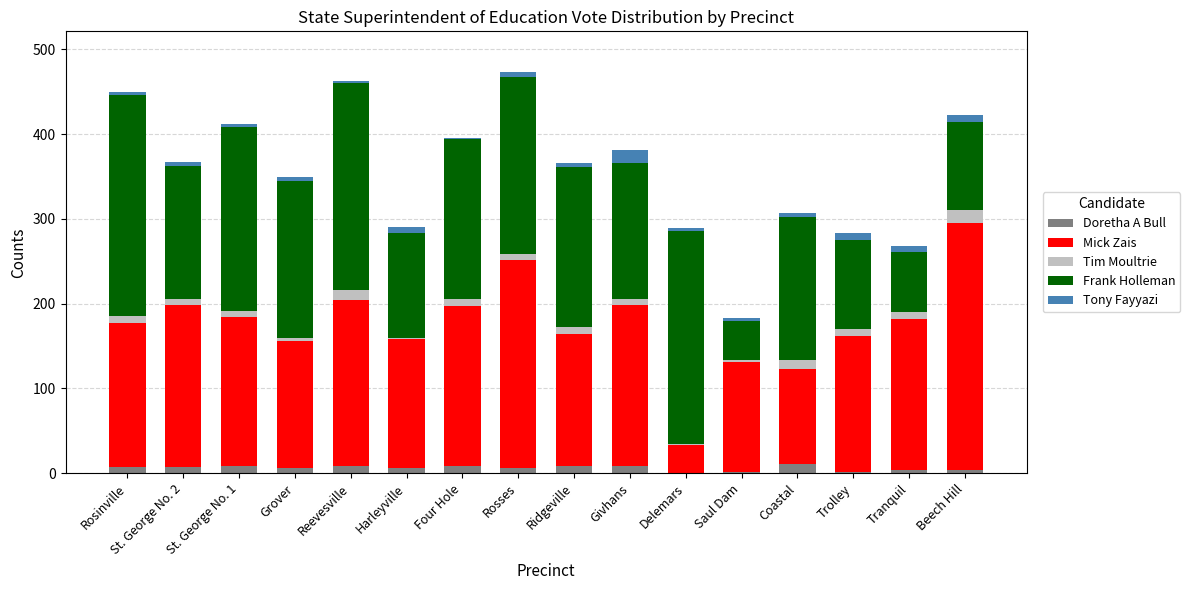

Are the bars horizontal?

No